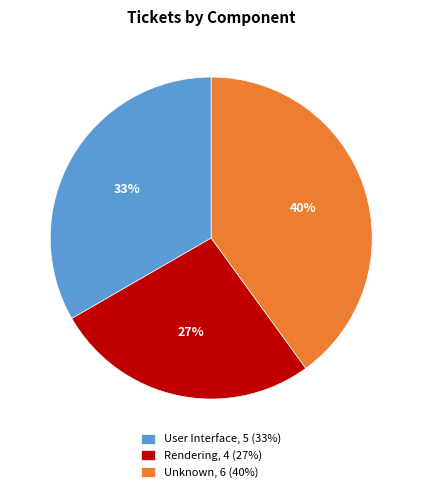

How many slices are in this pie chart?

3